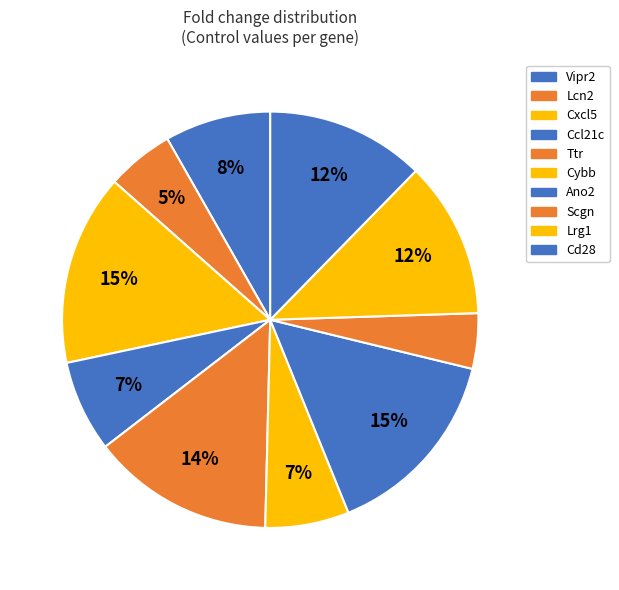

Does Ccl21c represent more than half of the total?

No